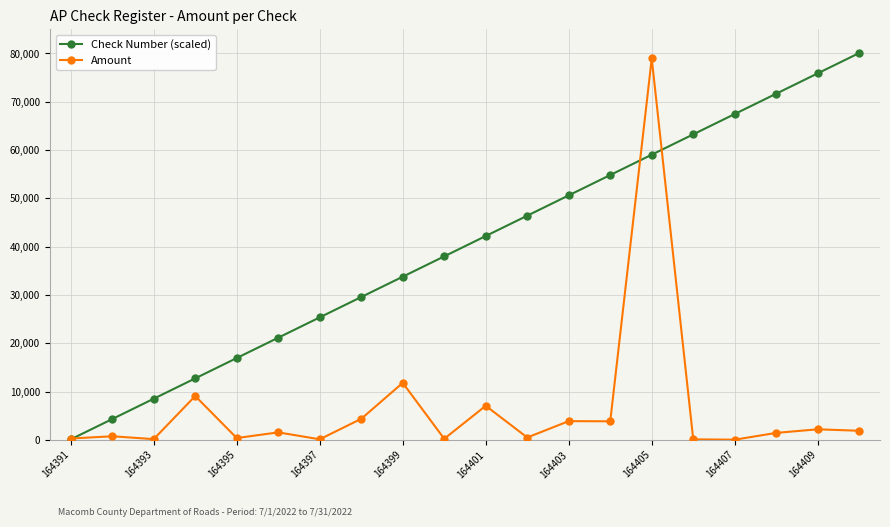

Rank the series by their average value, from highest to lowest.

Check Number (scaled), Amount